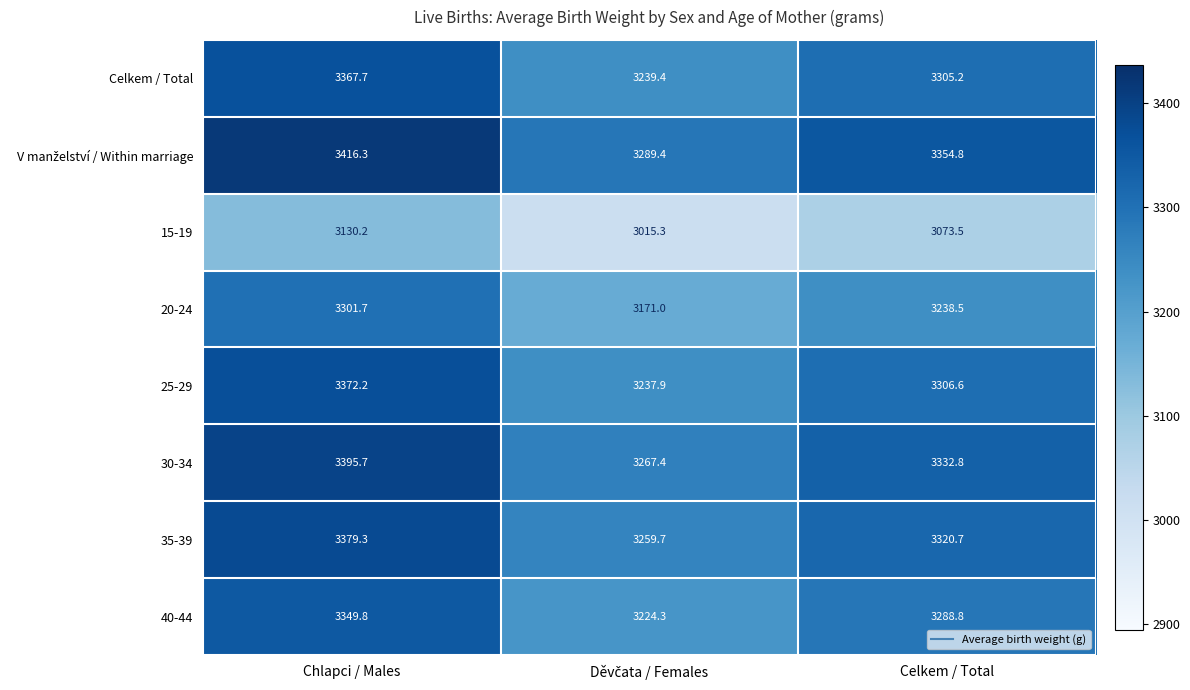

What is the difference between the 25-29 values at Chlapci / Males and Celkem / Total?

65.6